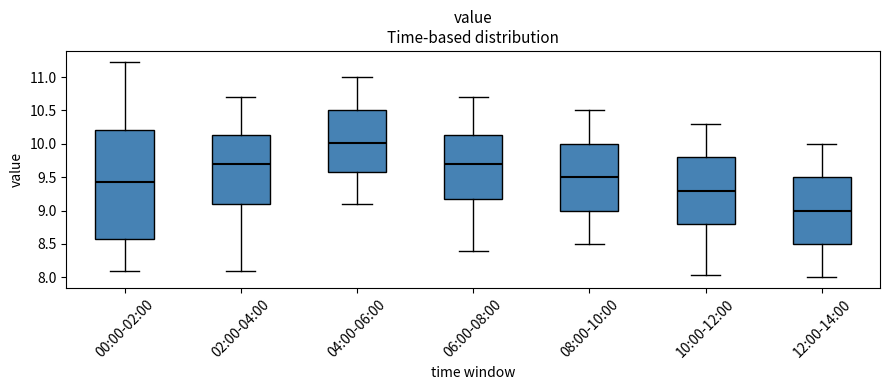

Which box is the tallest, from its lower edge to its upper edge?

00:00-02:00